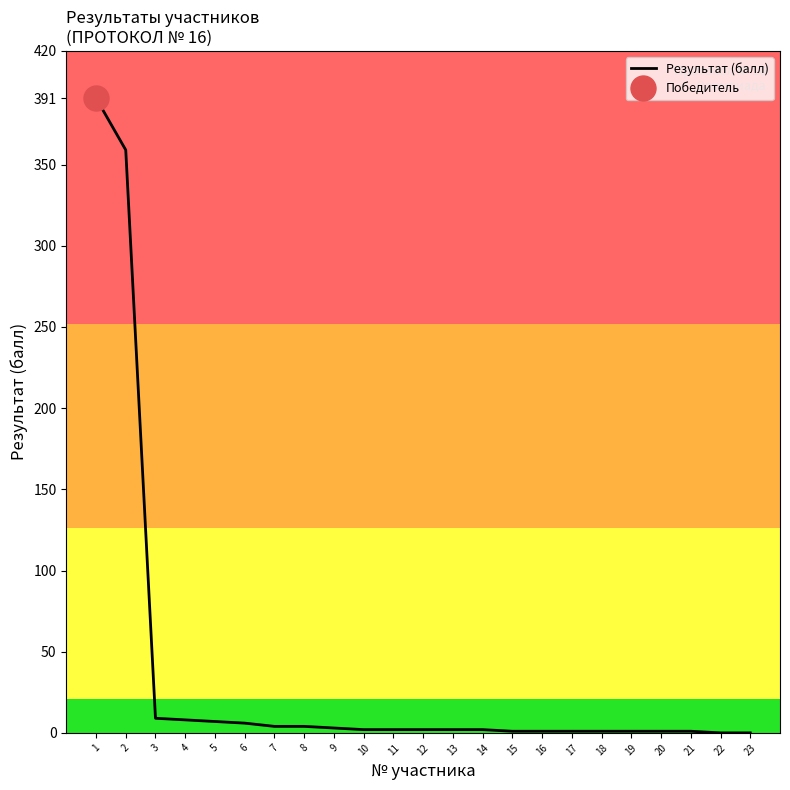

Rank the categories by value from lowest to highest.

22, 23, 15, 16, 17, 18, 19, 20, 21, 10, 11, 12, 13, 14, 9, 7, 8, 6, 5, 4, 3, 2, 1